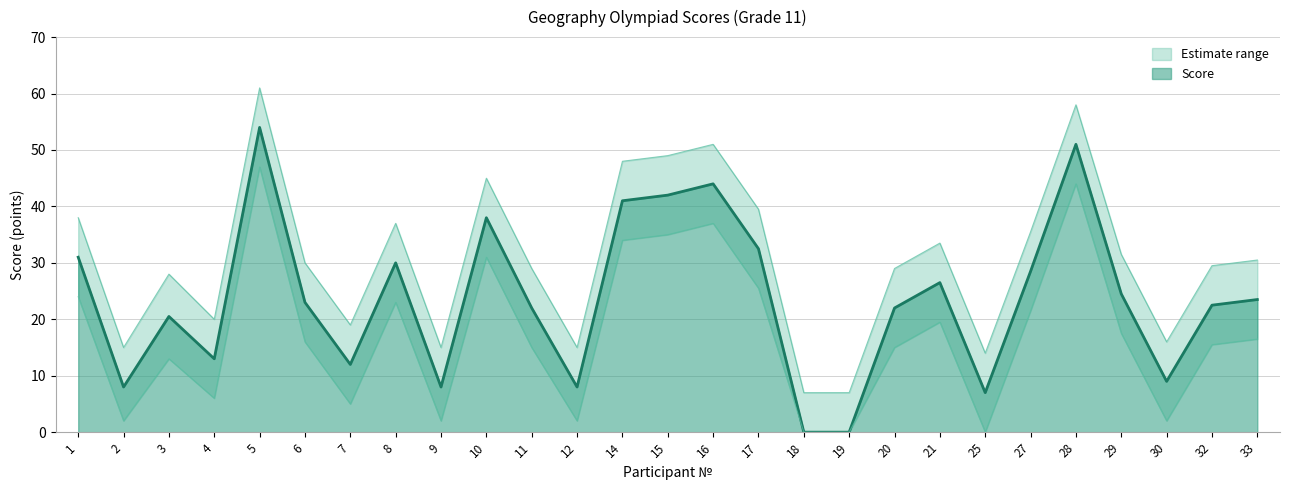

Which series changed the most between 8 and 30?

Score